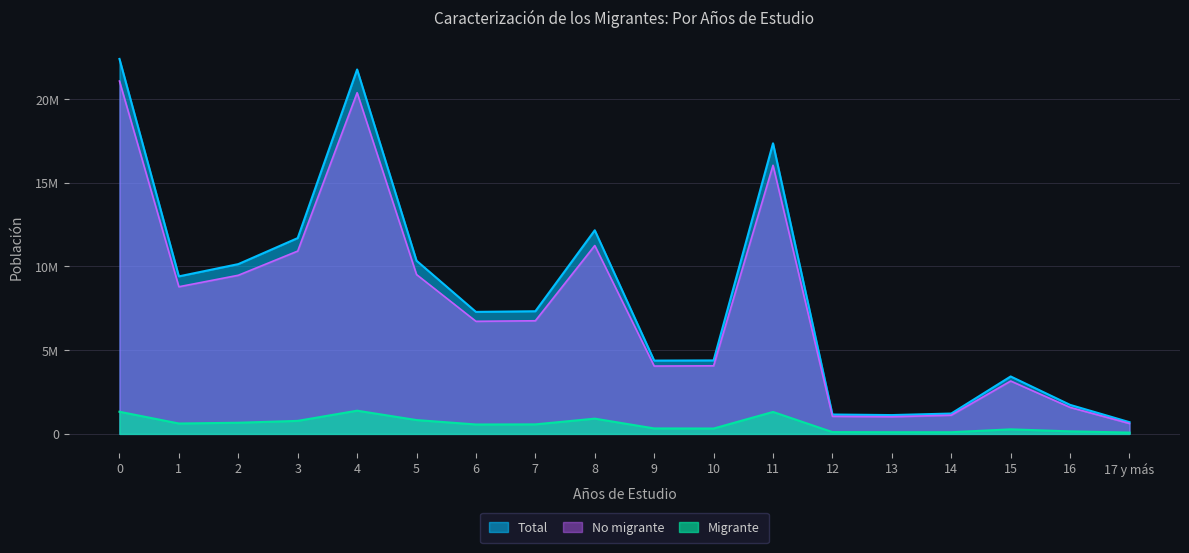

Is it true that Total equals 10138344 at 2?

True